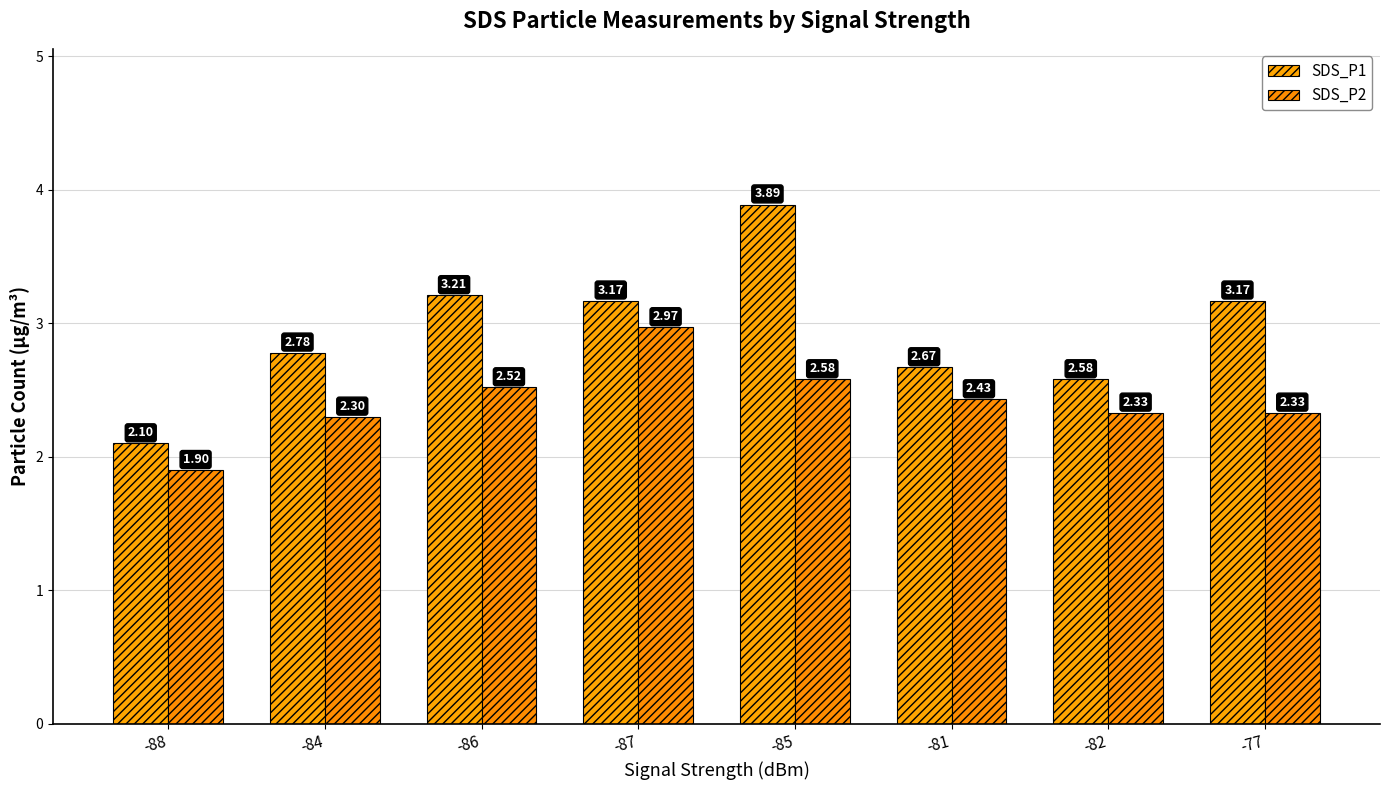

What is the minimum value for SDS_P1?

2.1